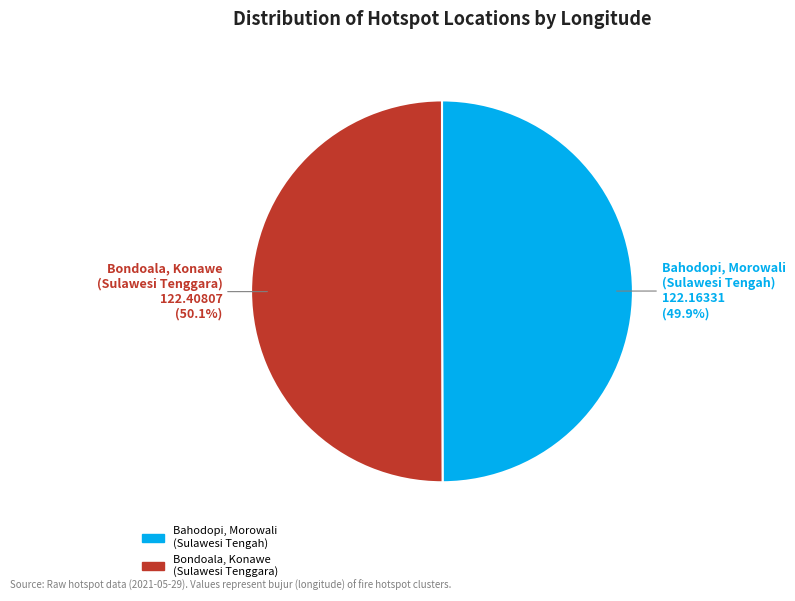

What percentage do Bondoala, Konawe (Sulawesi Tenggara) and Bahodopi, Morowali (Sulawesi Tengah) together represent?

100.0%